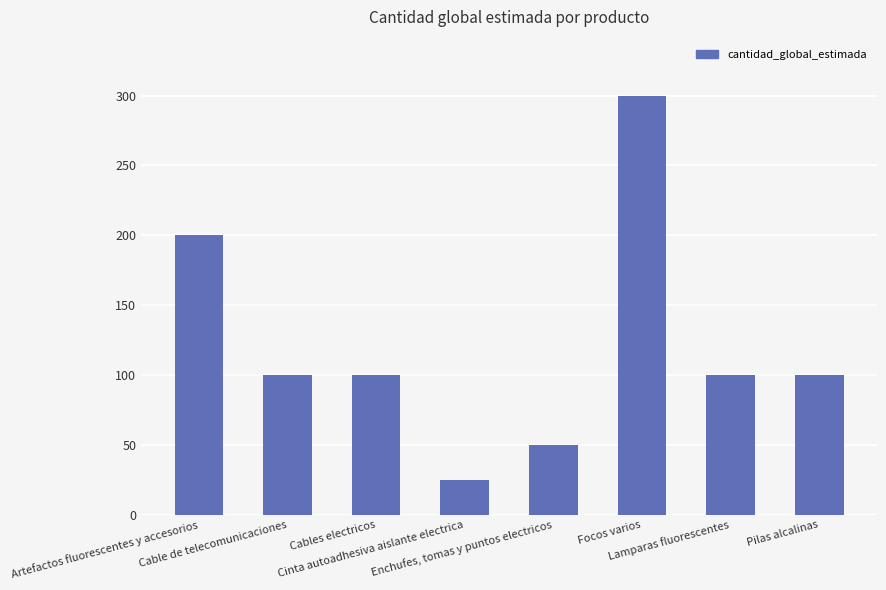

The value at Enchufes, tomas y puntos electricos is 28. True or false?

False